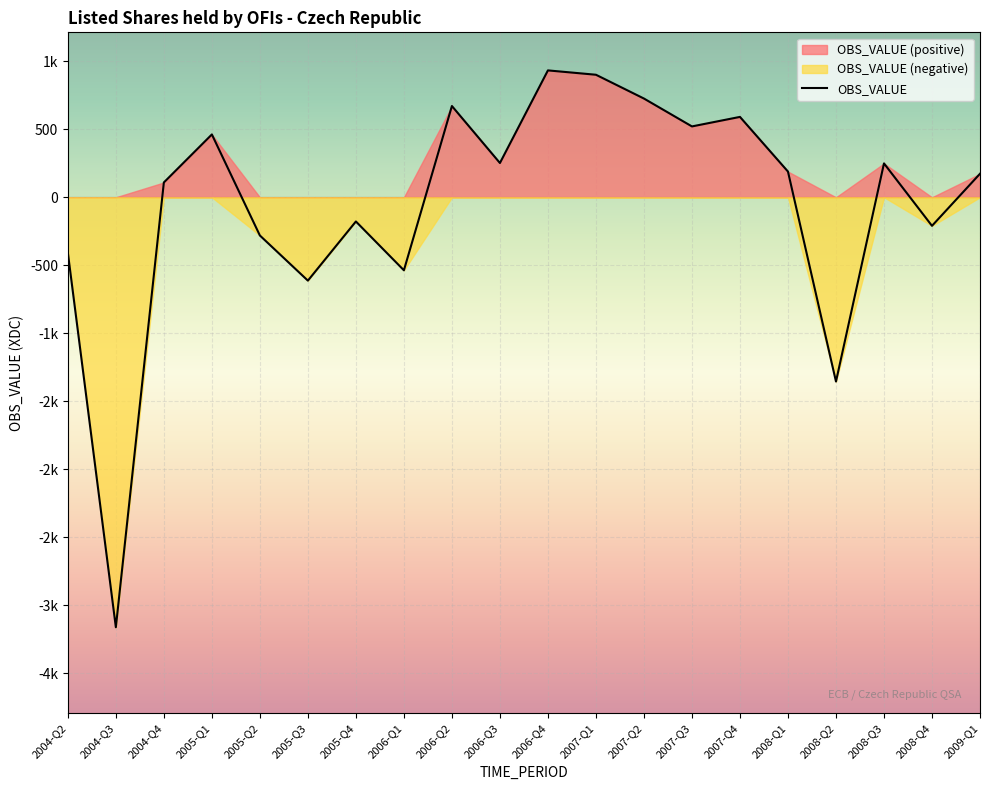

The chart shows a value of -210 at 2008-Q4. True or false?

True